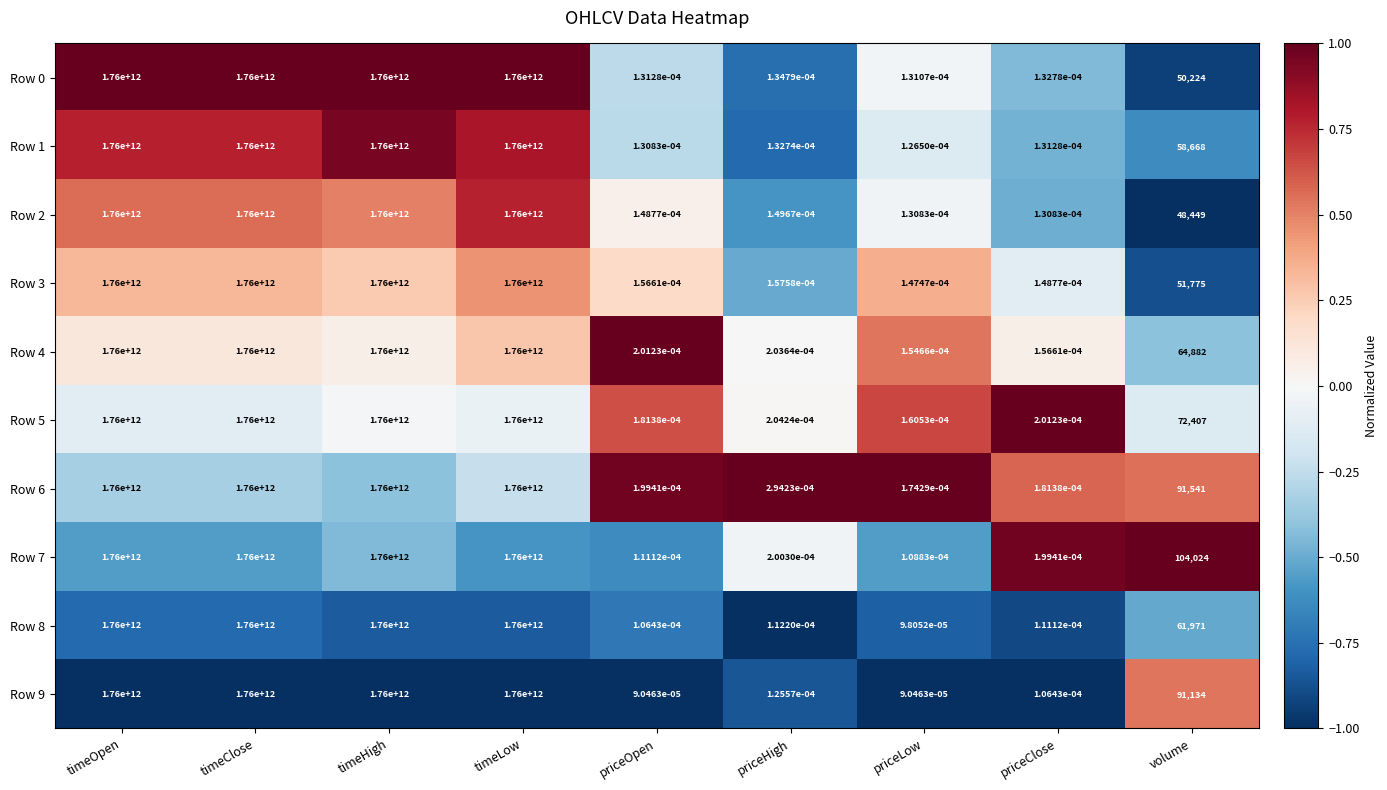

Is it true that Row 1 equals 58668.0 at volume?

True